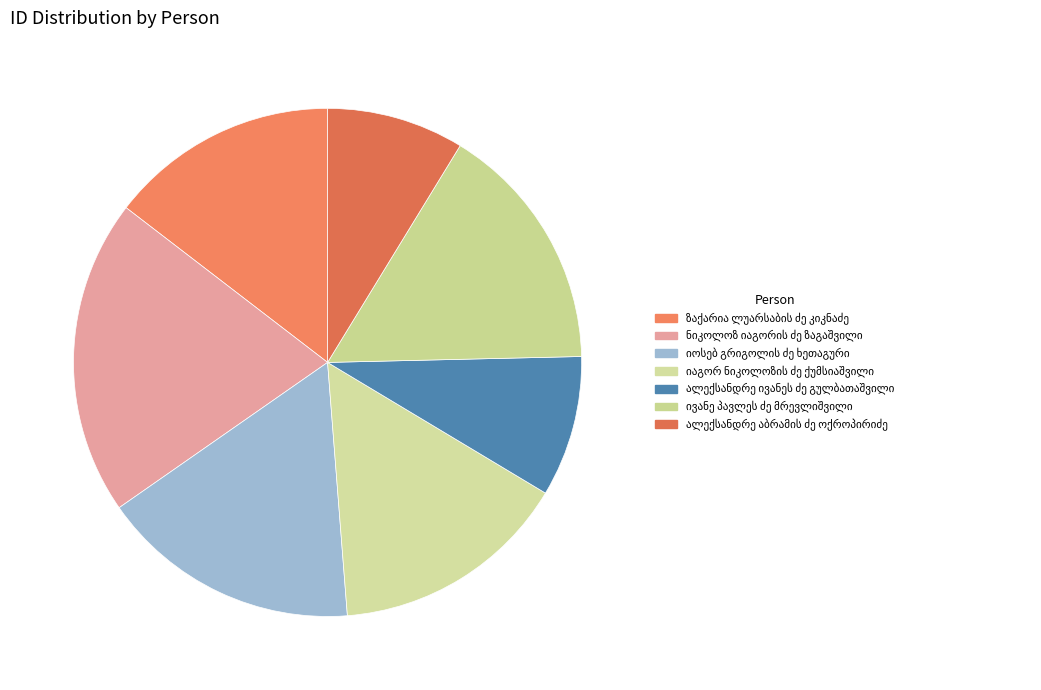

True or false: ივანე პავლეს ძე მრევლიშვილი accounts for 16% of the total.

True